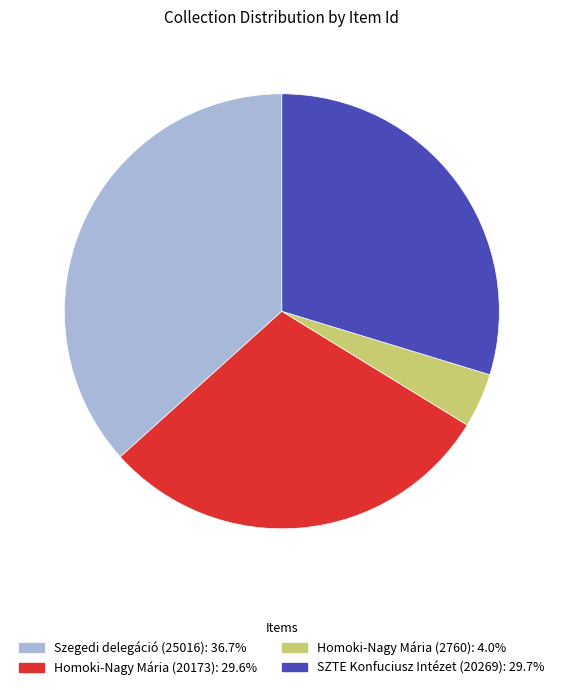

Which has a higher value, Homoki-Nagy Mária (2760) or Homoki-Nagy Mária (20173)?

Homoki-Nagy Mária (20173)